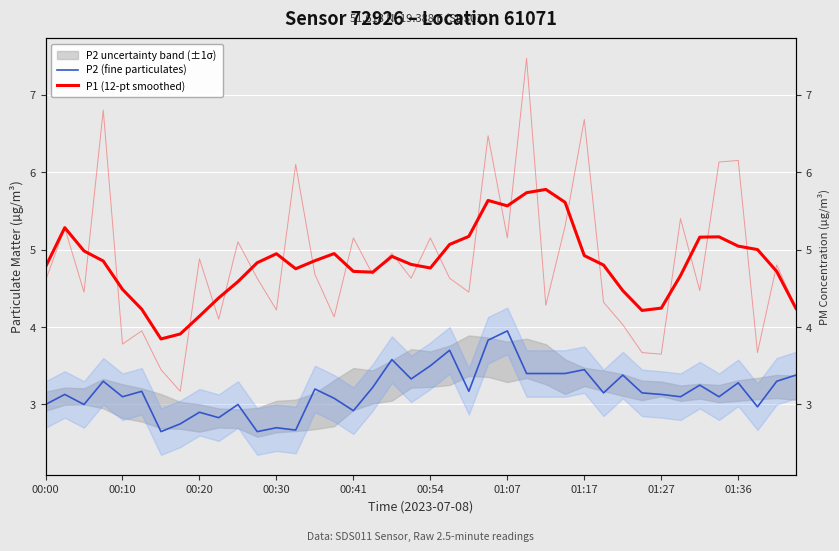

What position from the left is 00:54?

6